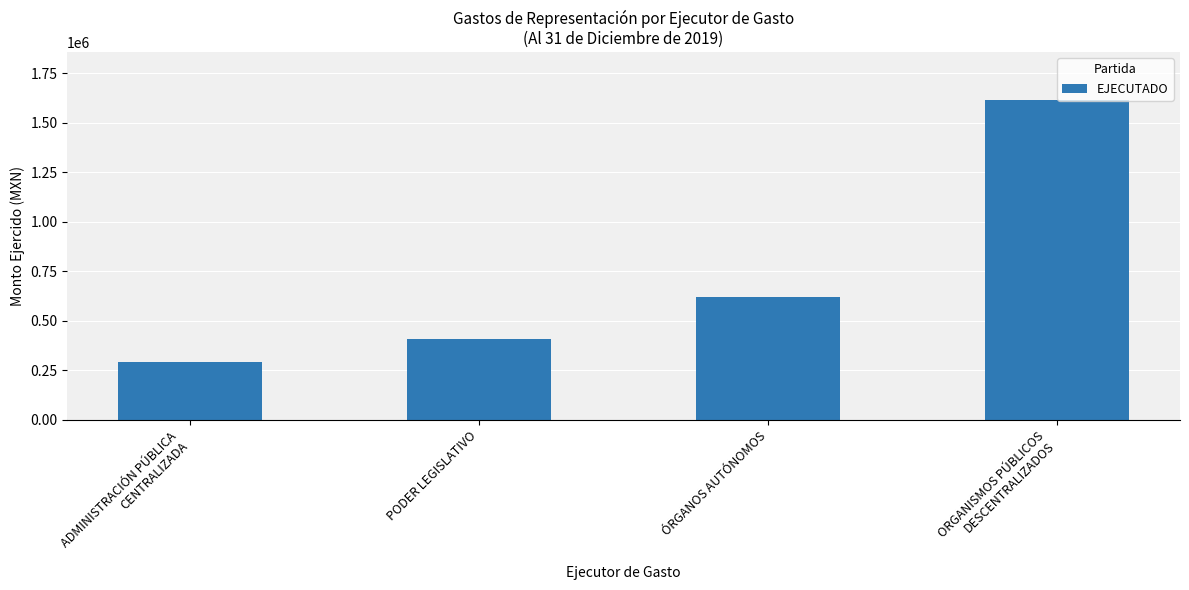

What is the change in value from PODER LEGISLATIVO to ORGANISMOS PÚBLICOS
DESCENTRALIZADOS?

+1202811.6